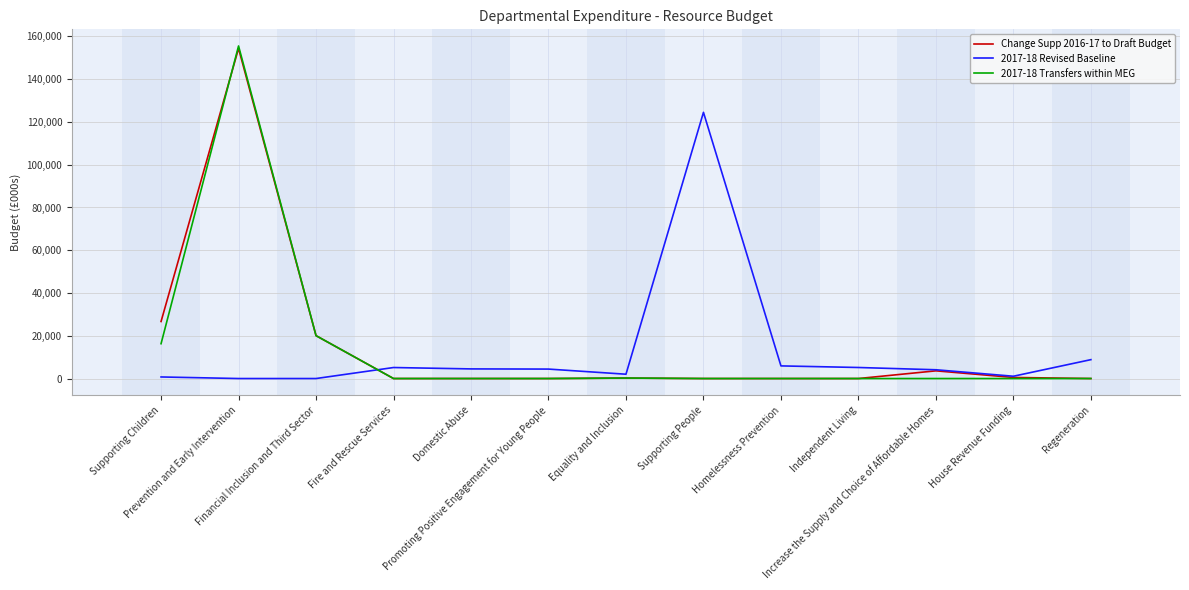

True or false: 2017-18 Transfers within MEG and 2017-18 Revised Baseline intersect in this chart.

True